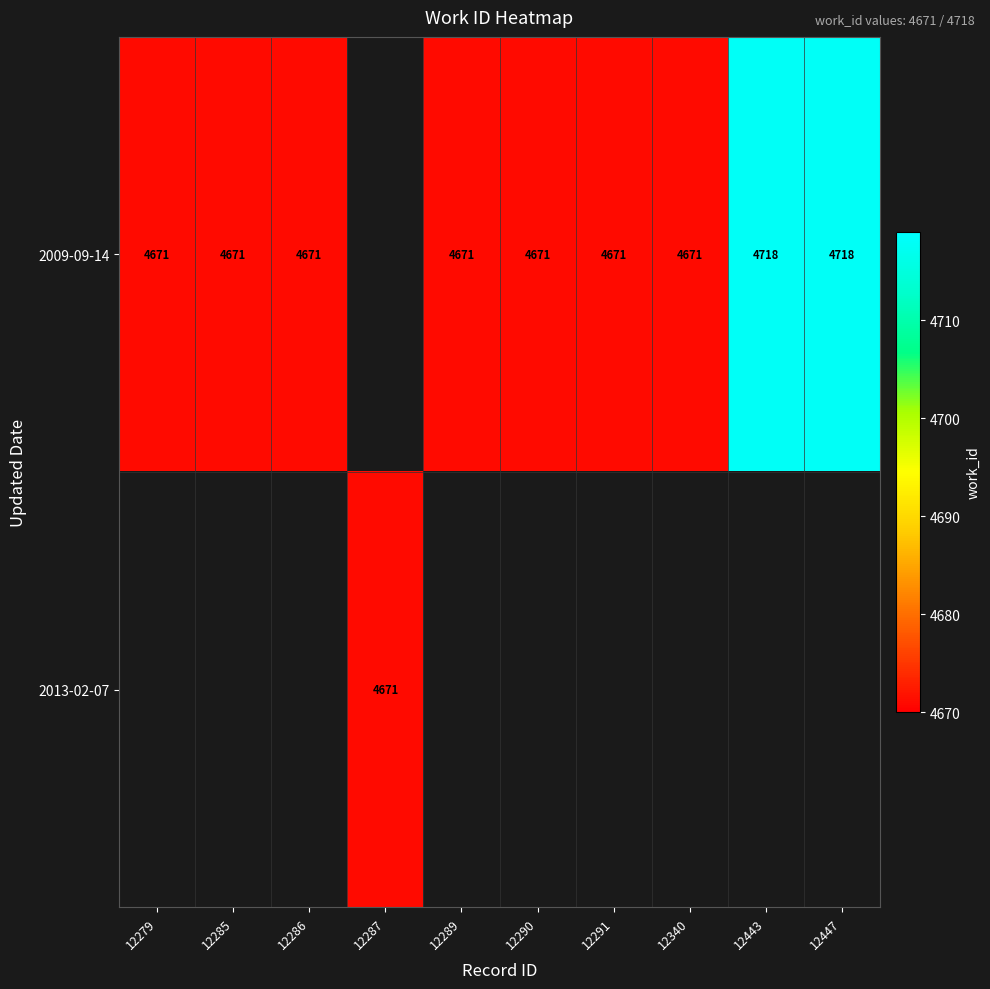

The value of 2009-09-14 at 12279 is 4671. True or false?

True